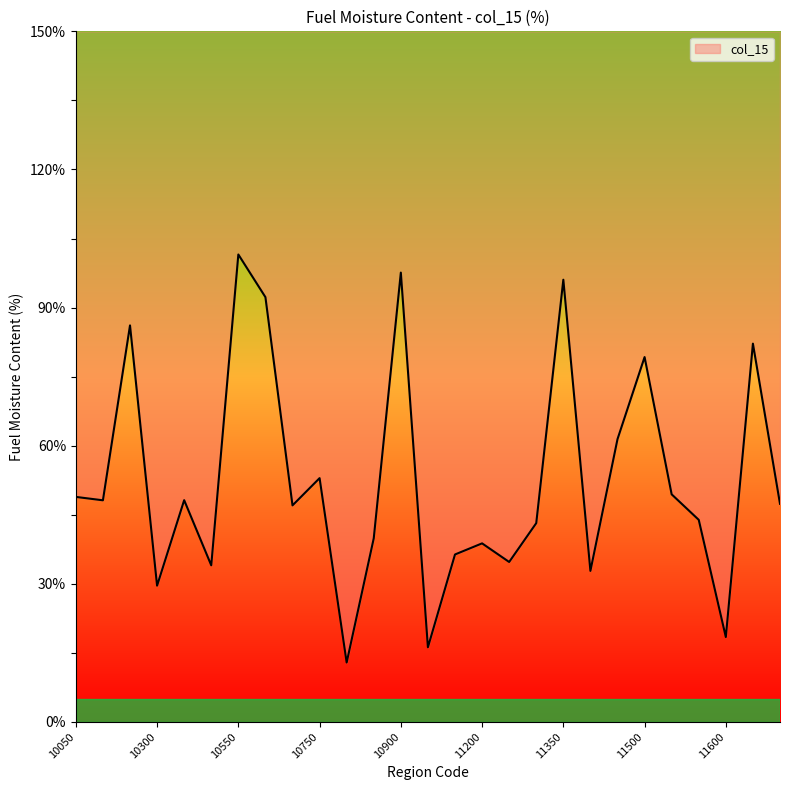

What is the greatest value displayed?

101.5